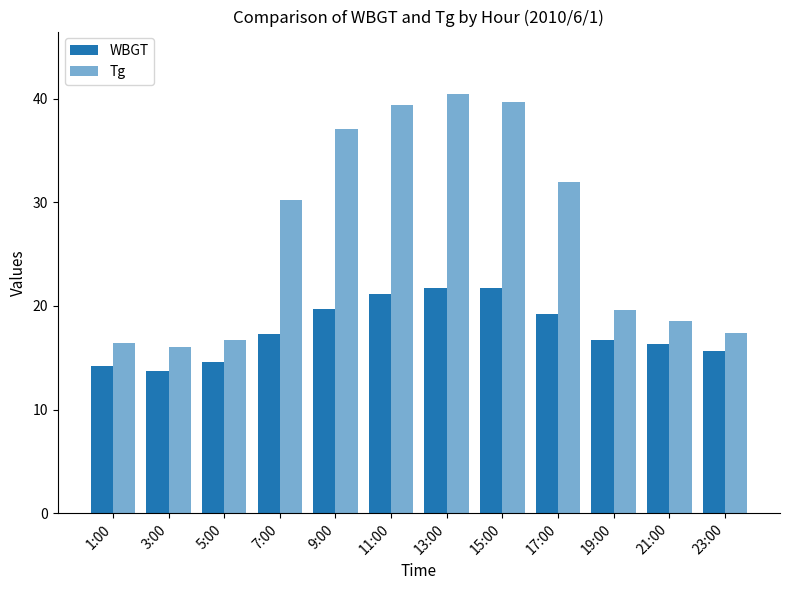

Are the bars horizontal?

No